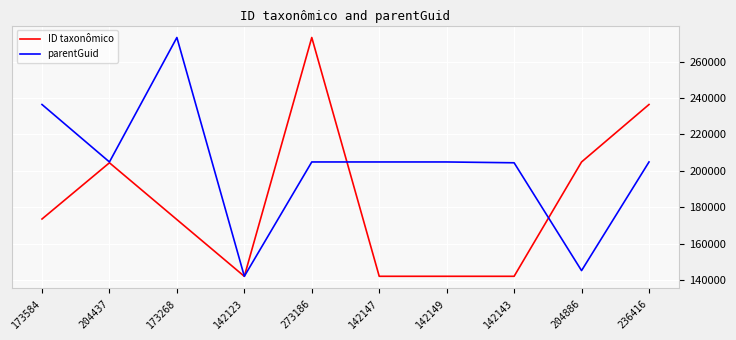

Which category has the highest value in the ID taxonômico series?

273186